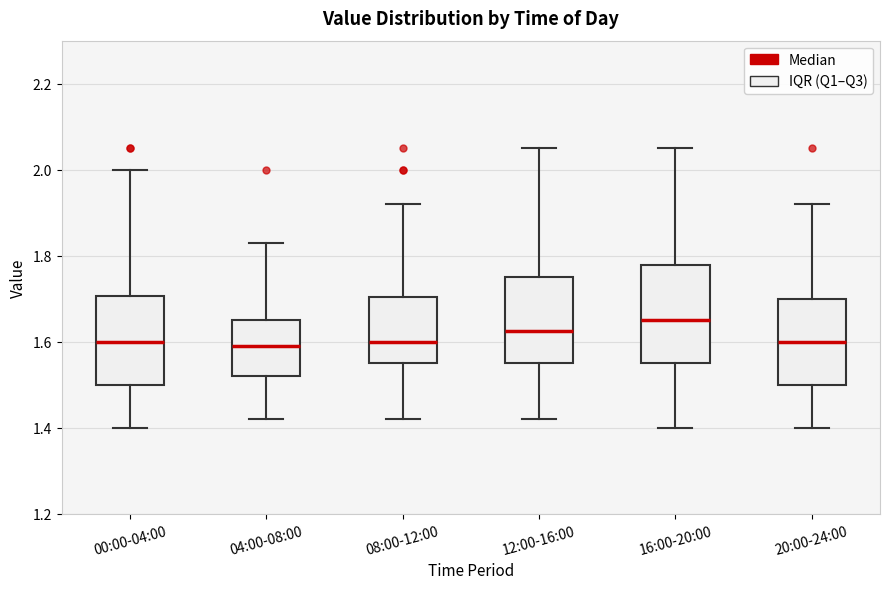

Reading left to right, transcribe this box plot: for each box, give where its median line is, the range the box spans, and where its two whiskers end, as read against the y-axis. The values are not printed on the chart, so give them approximately, as read against the axis.

00:00-04:00: median 1.60, box 1.50 to 1.70, whiskers 1.40 to 2.00
04:00-08:00: median 1.60, box 1.52 to 1.66, whiskers 1.42 to 1.84
08:00-12:00: median 1.60, box 1.56 to 1.70, whiskers 1.42 to 1.92
12:00-16:00: median 1.62, box 1.56 to 1.76, whiskers 1.42 to 2.06
16:00-20:00: median 1.66, box 1.56 to 1.78, whiskers 1.40 to 2.06
20:00-24:00: median 1.60, box 1.50 to 1.70, whiskers 1.40 to 1.92